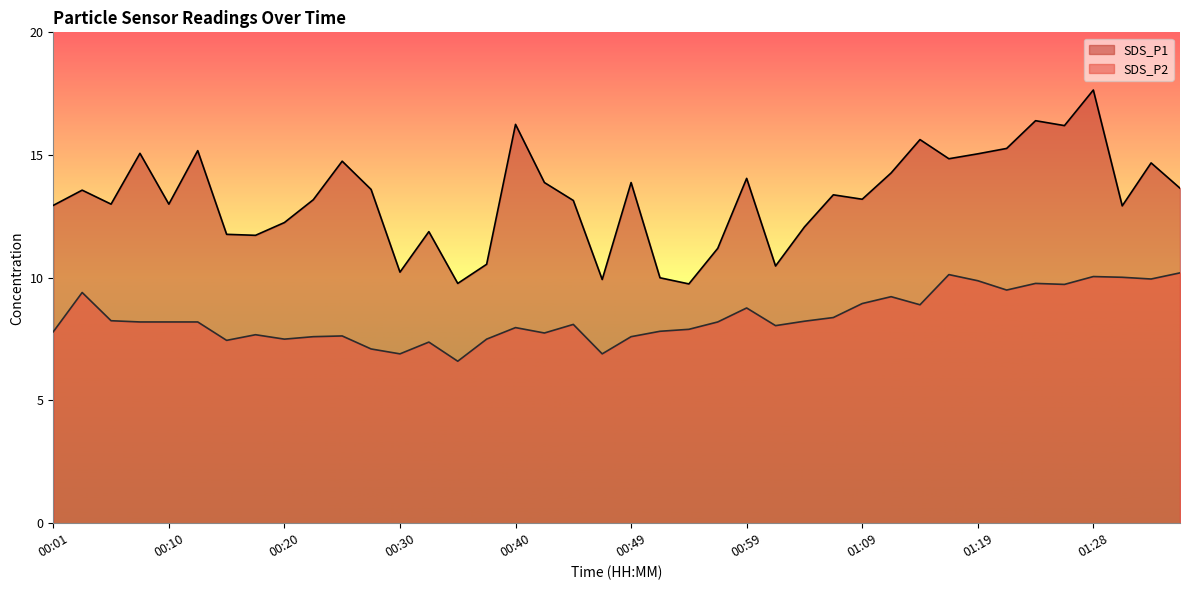

True or false: SDS_P2 and SDS_P1 cross at least once.

False